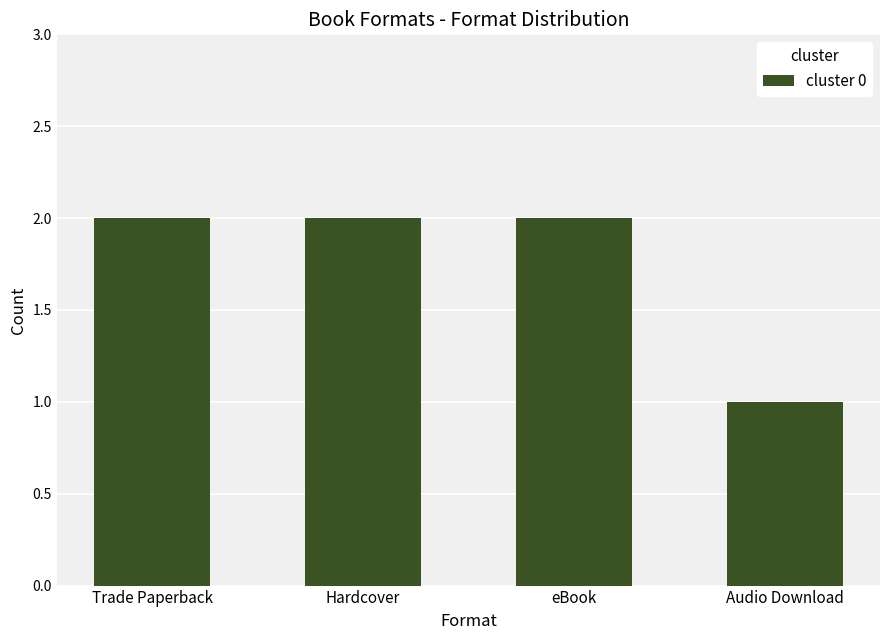

How many series are shown in this chart?

1